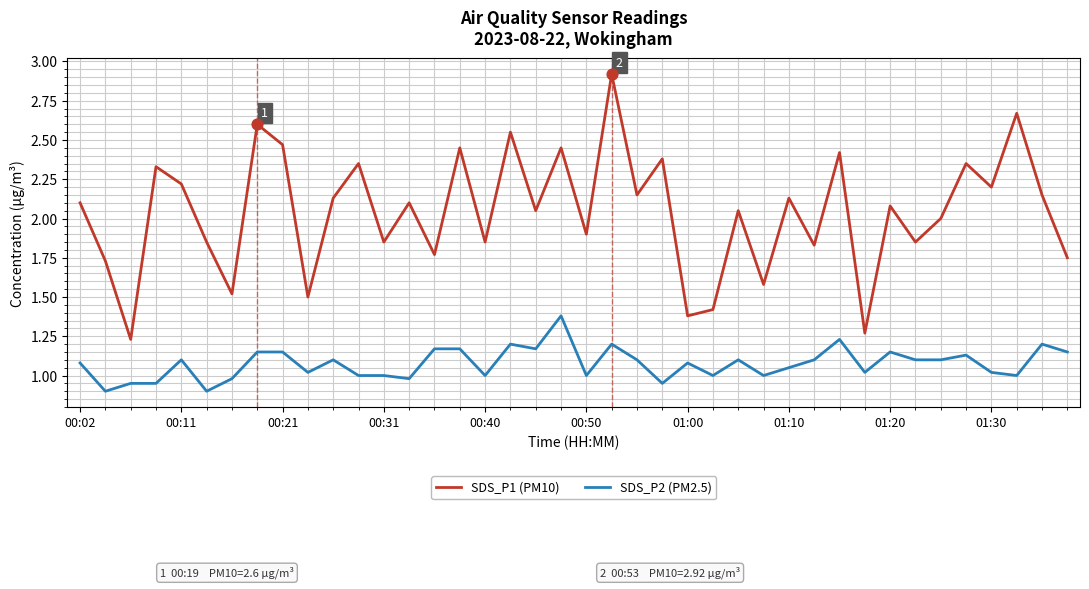

At how many categories does at least one series exceed 1?

40